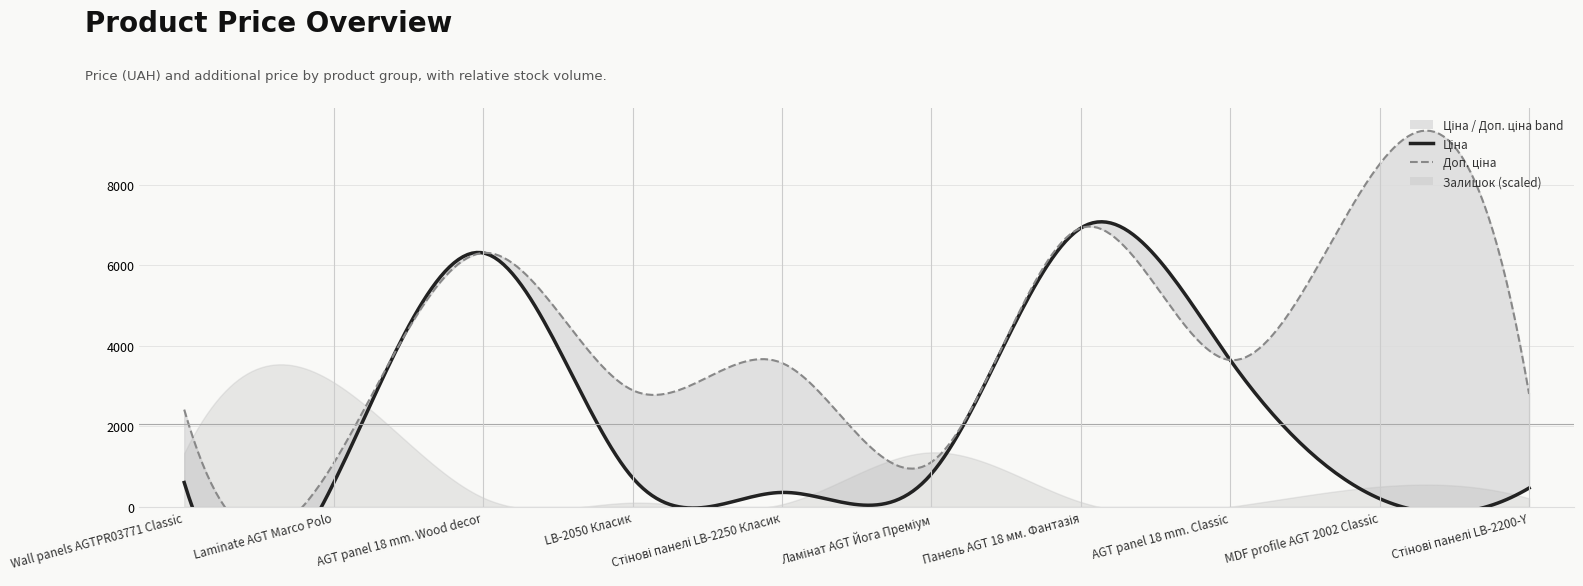

What is the difference between the Доп. ціна values at MDF profile AGT 2002 Classic and Панель AGT 18 мм. Фантазія?

1587.7